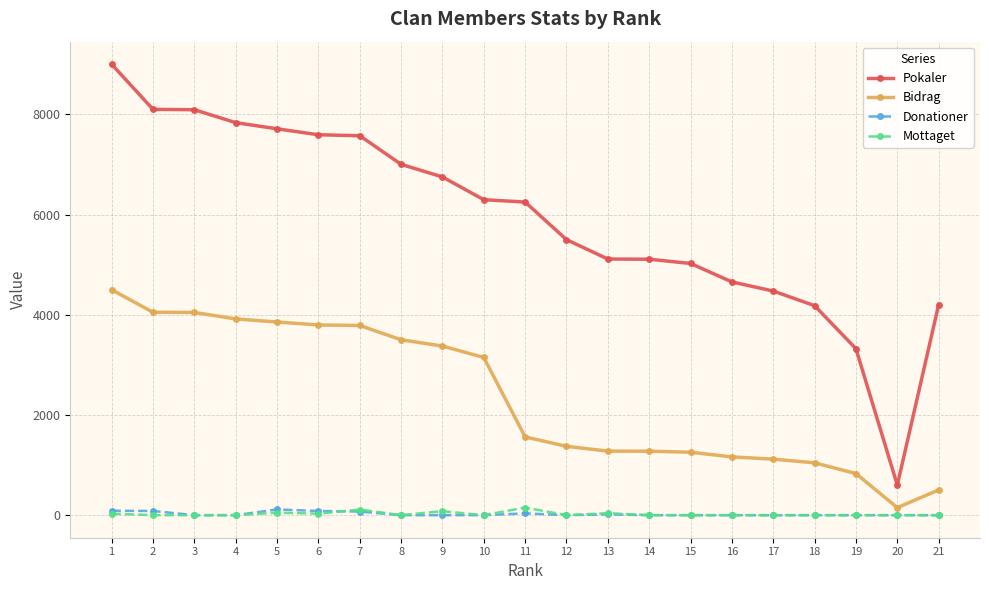

The value of Pokaler at 16 is 4655. True or false?

True